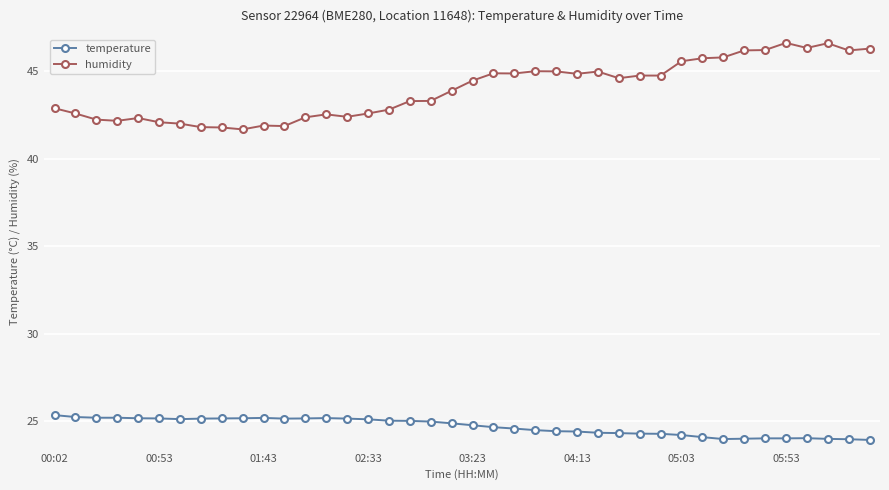

Rank the series by their average value, from lowest to highest.

temperature, humidity